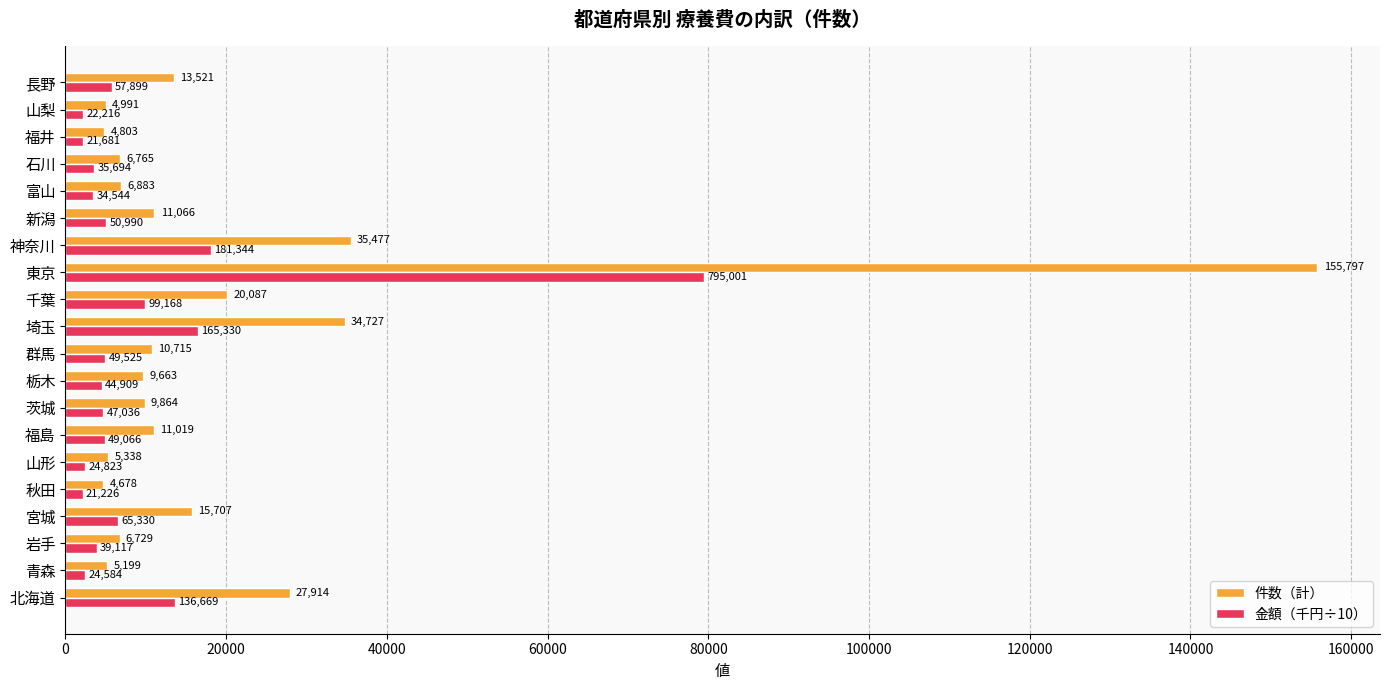

Which series has the widest spread of values?

件数（計）